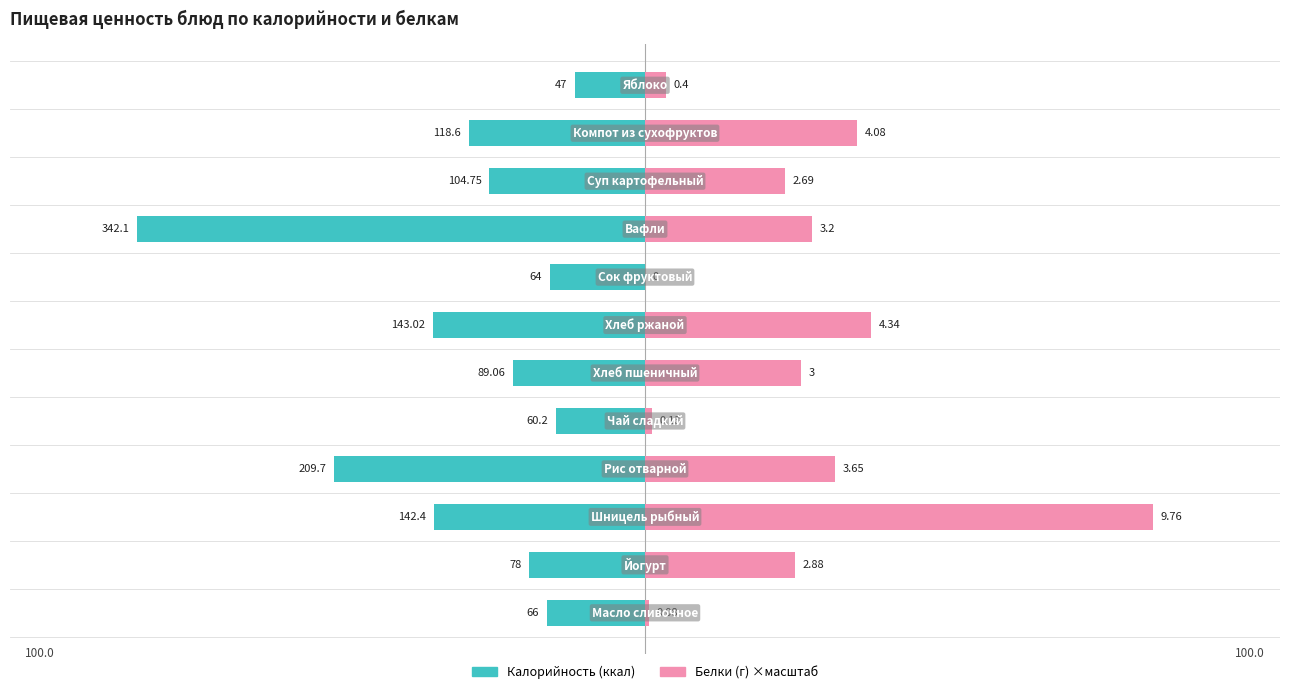

List the series in order of their peak value, highest first.

Белки, Калорийность